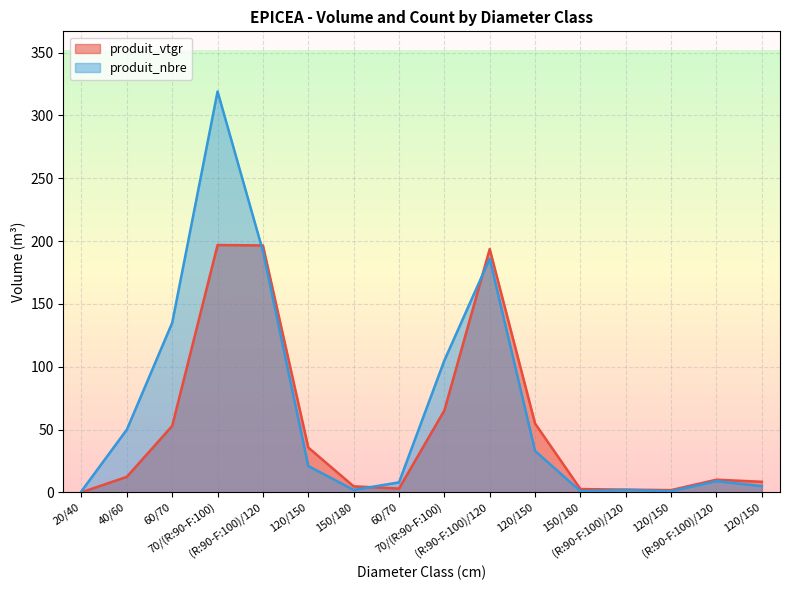

At how many categories does at least one series exceed 312?

1